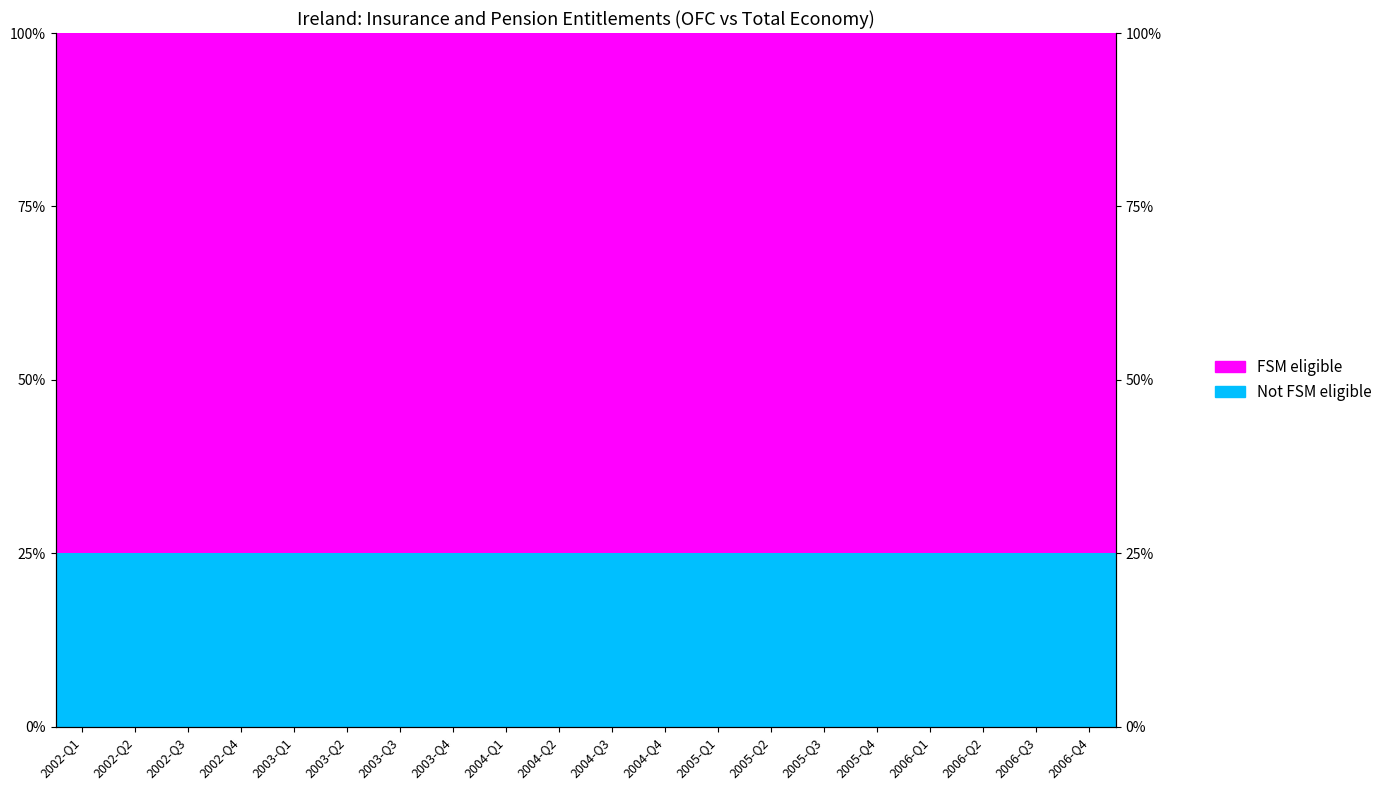

True or false: Not FSM eligible has a value of 0.2 at 2003-Q1.

True